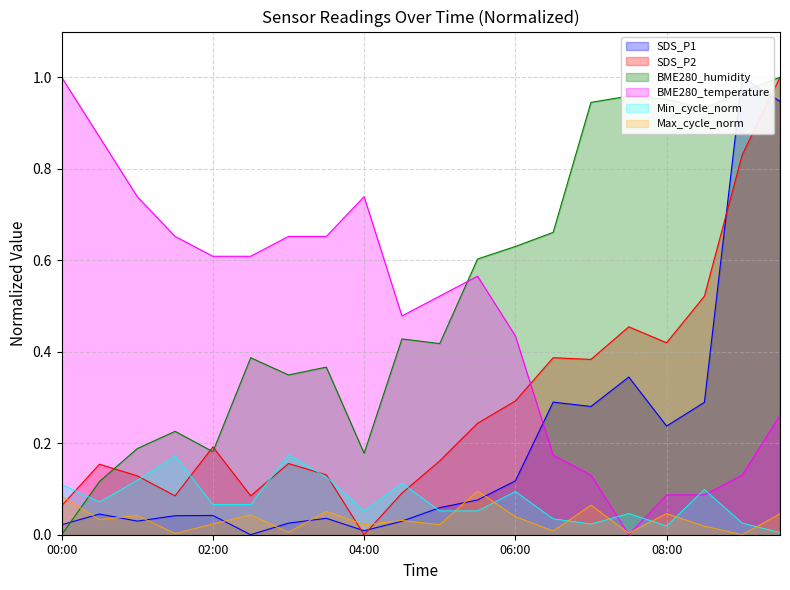

After their last crossing, which series has the higher values: BME280_temperature or SDS_P2?

SDS_P2